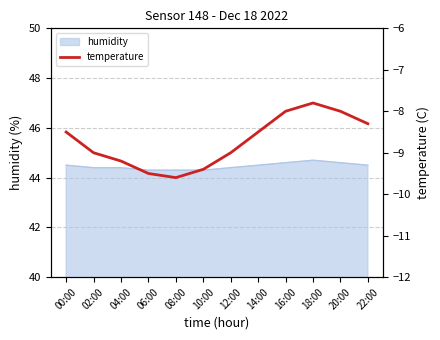

What position from the right is 08:00?

8